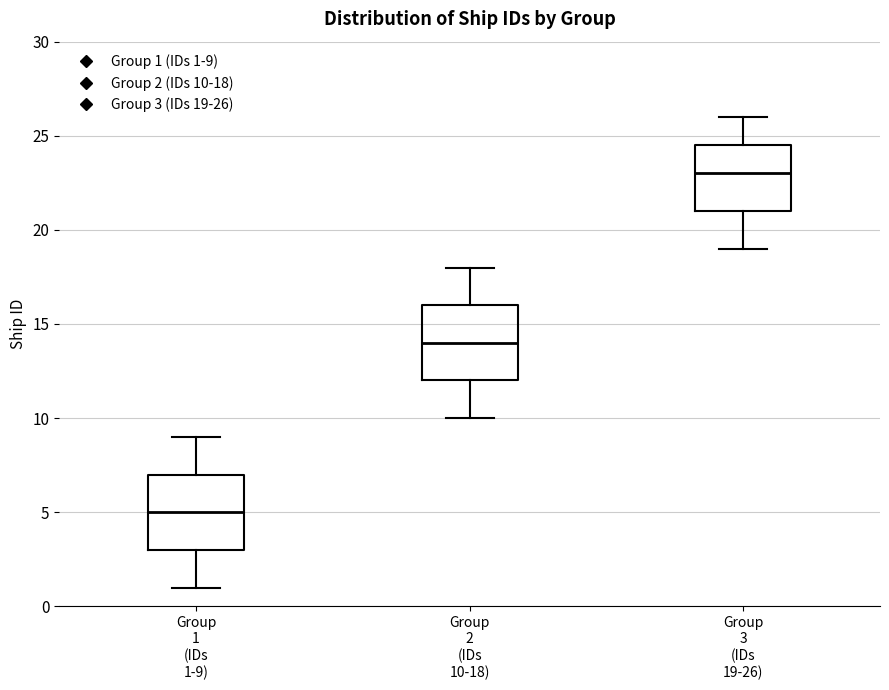

Which box's median line is the lowest?

Group 1 (IDs 1-9)